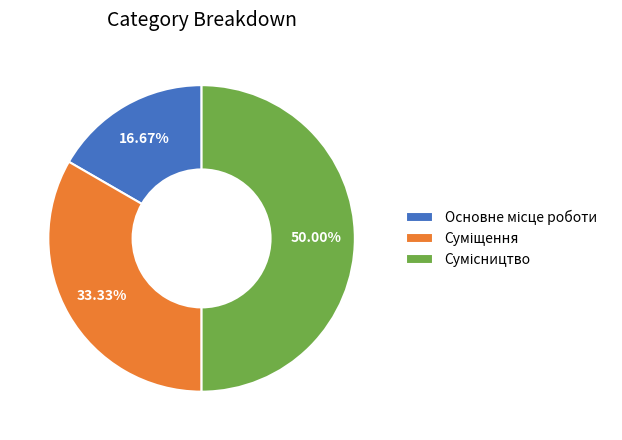

Count the number of slices in the pie.

3